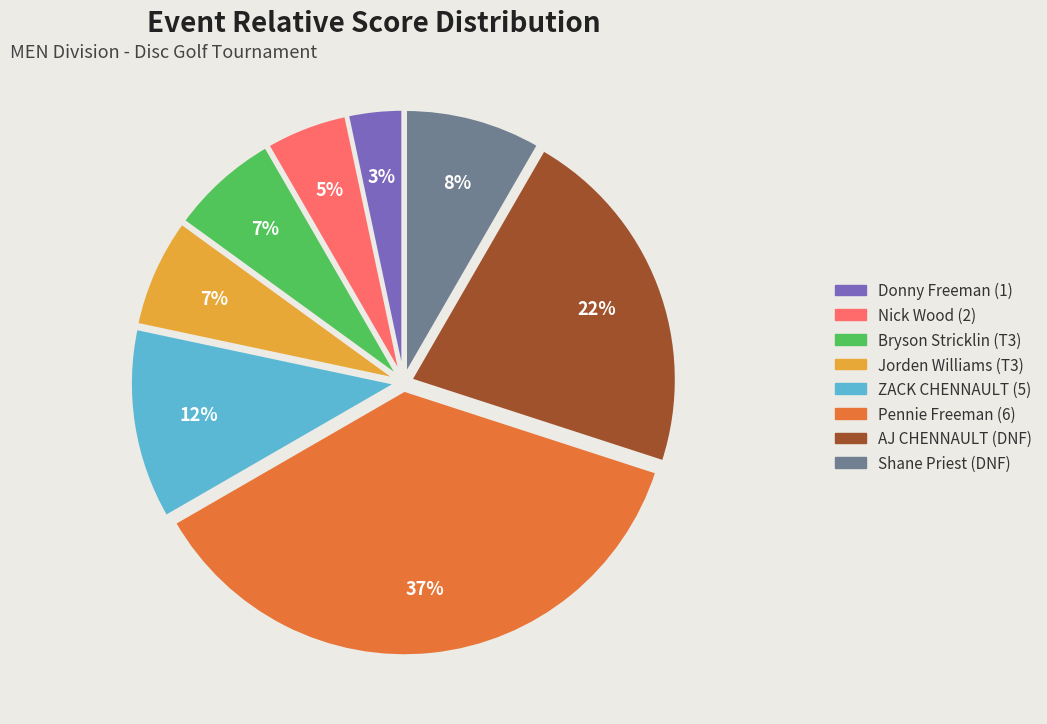

How many segments does this pie chart have?

8